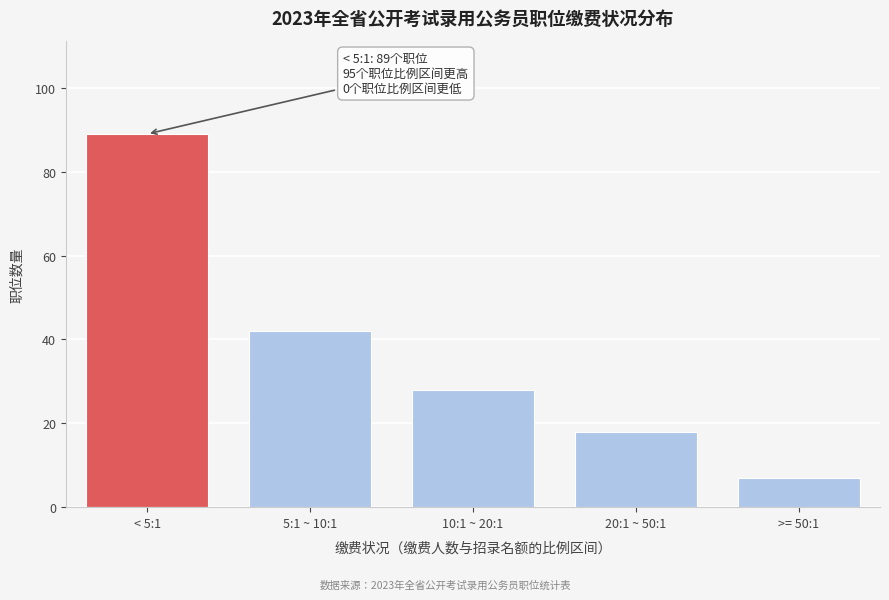

Reading right to left, what are all the values shown in this chart?

7	18	28	42	89